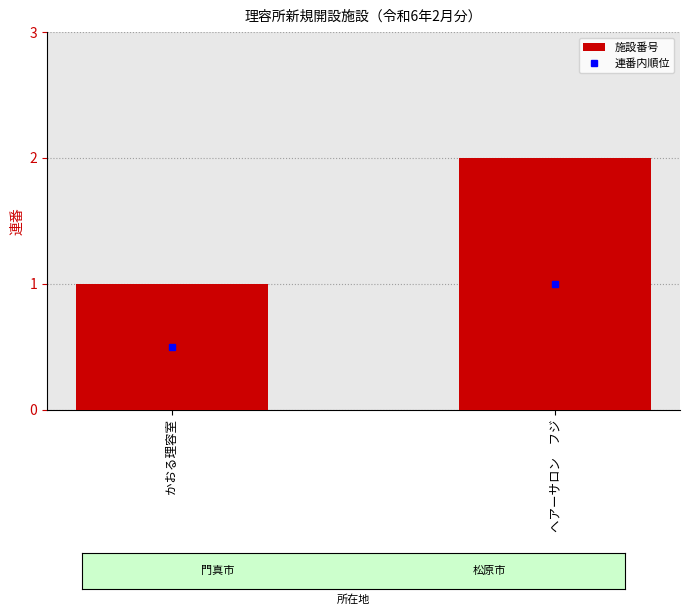

What is the difference between the maximum and minimum values?

1